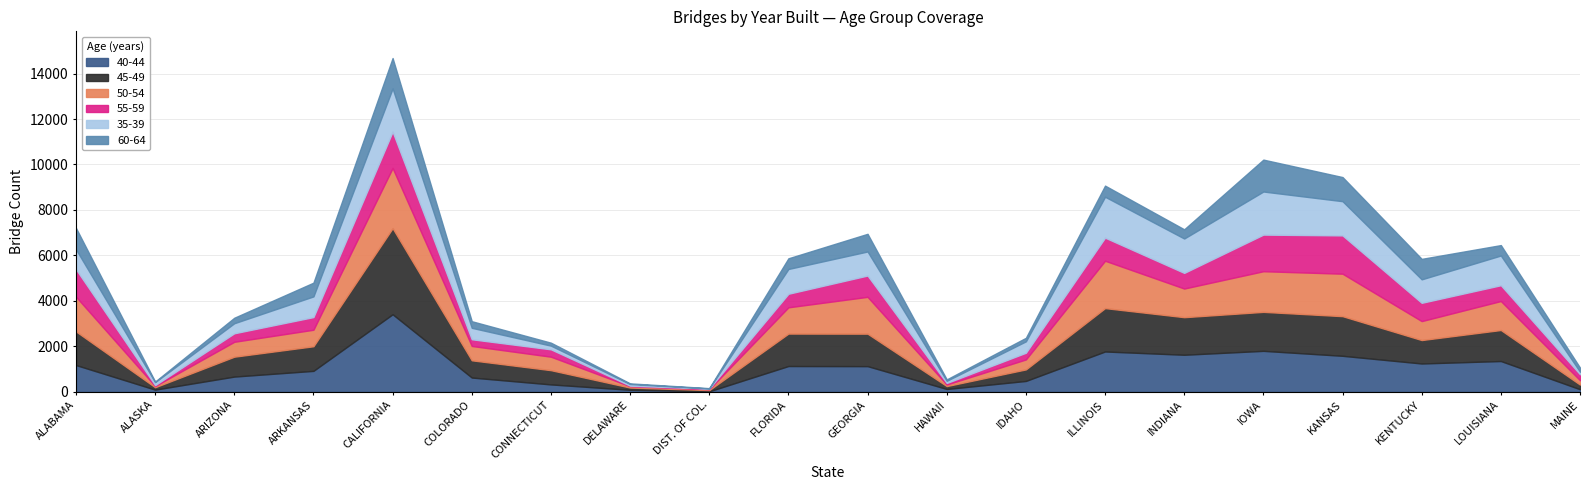

Is it true that 40-44 equals 1700 at GEORGIA?

False